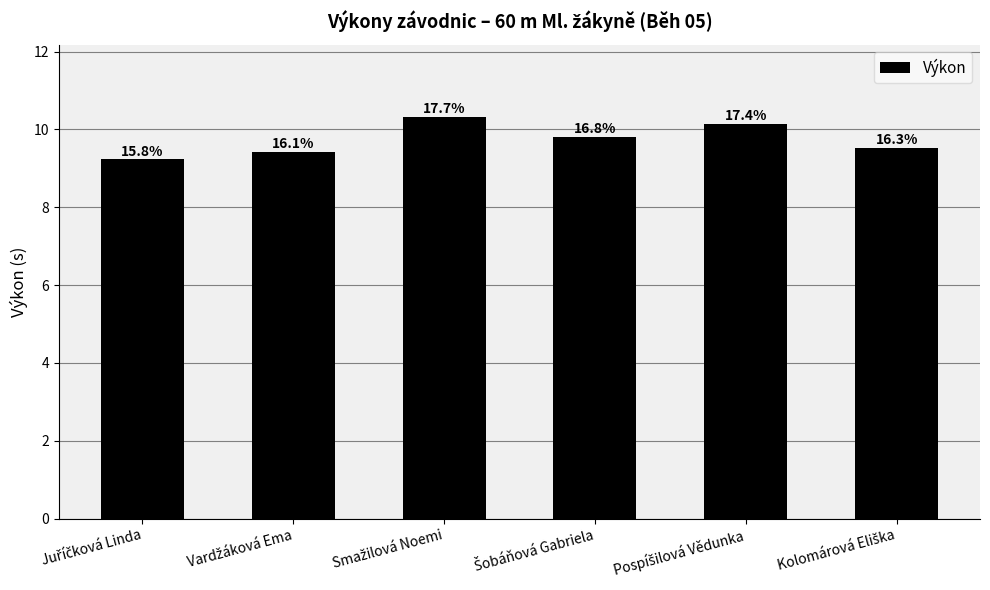

What is the label of the 1st bar from the left?

Juříčková Linda